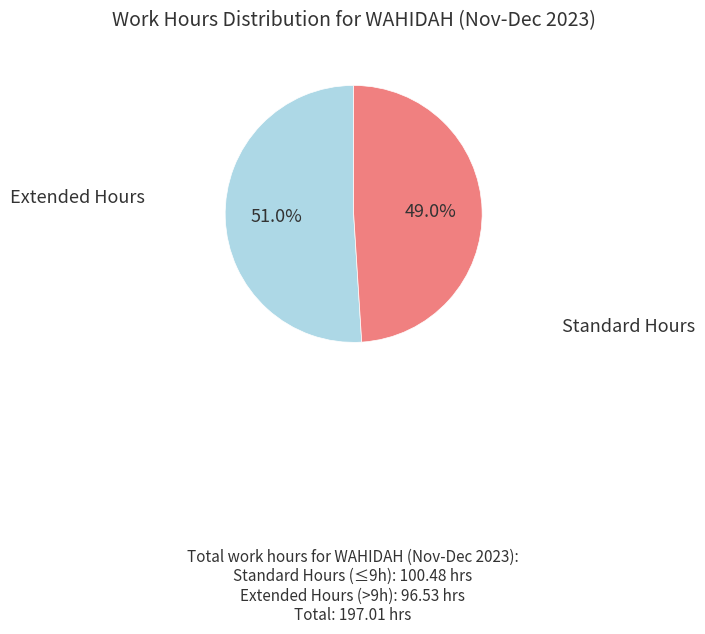

How many slices are in this pie chart?

2